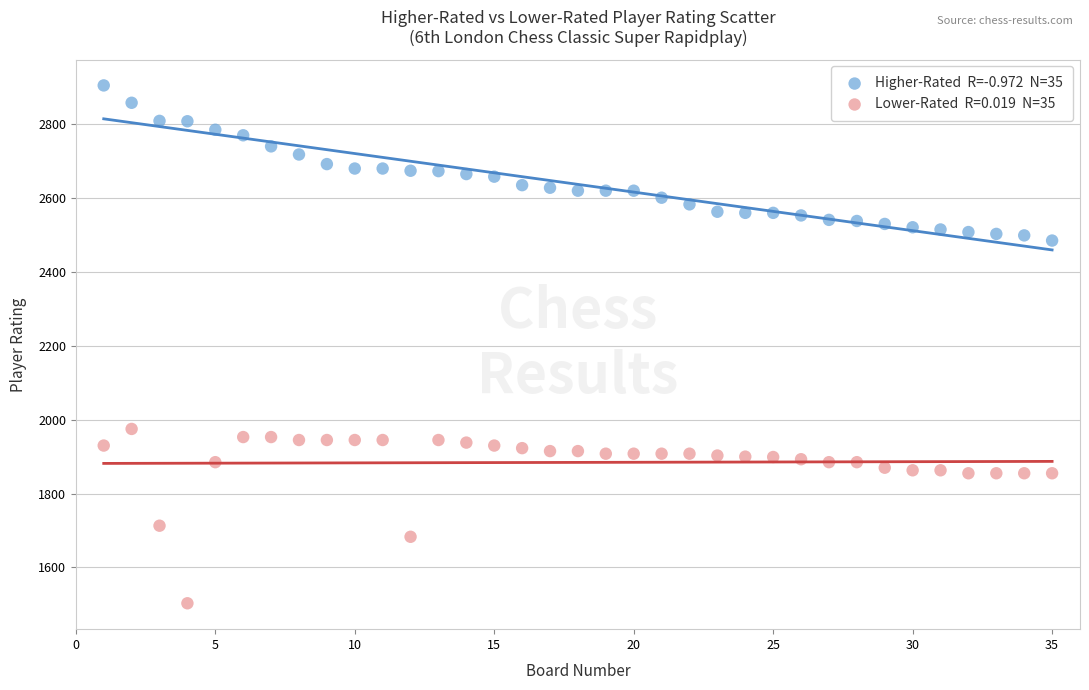

Across all data points, what is the range of X values (max minus min)?

34